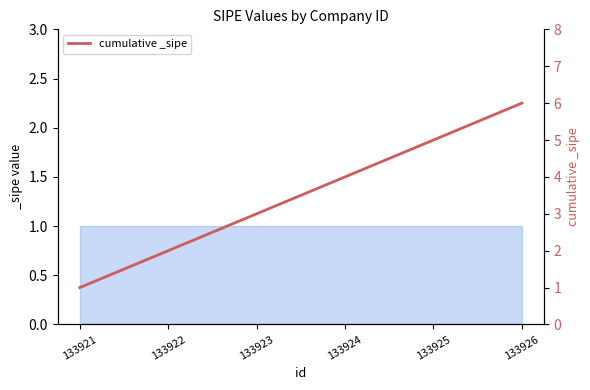

What is the greatest value displayed?

6